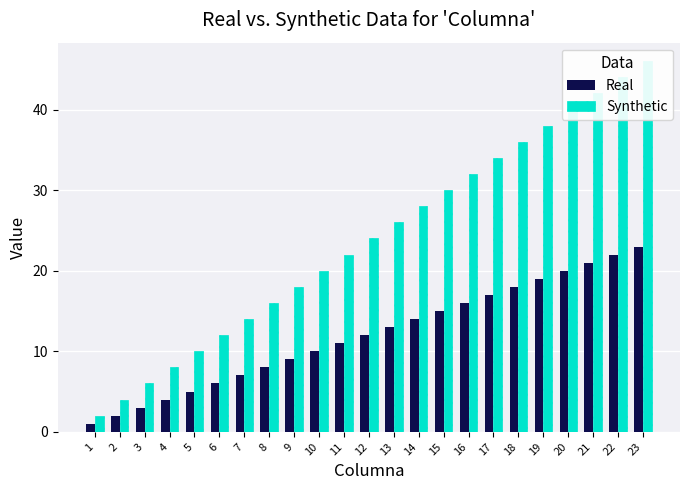

Between 4 and 8, which series saw the biggest shift?

Synthetic